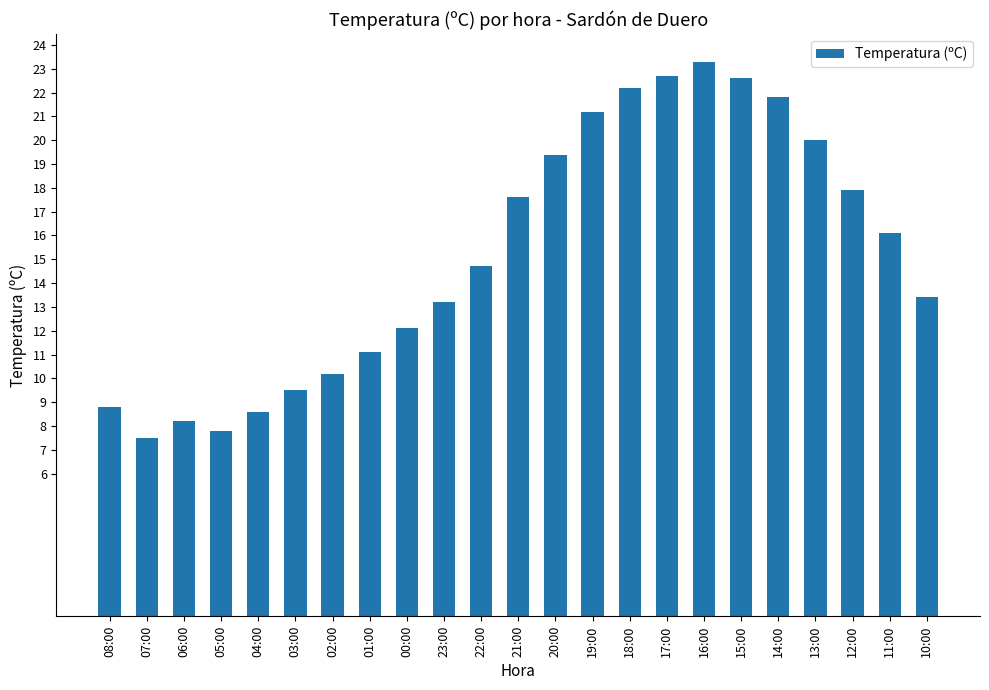

At which label does the data first exceed 14?

22:00